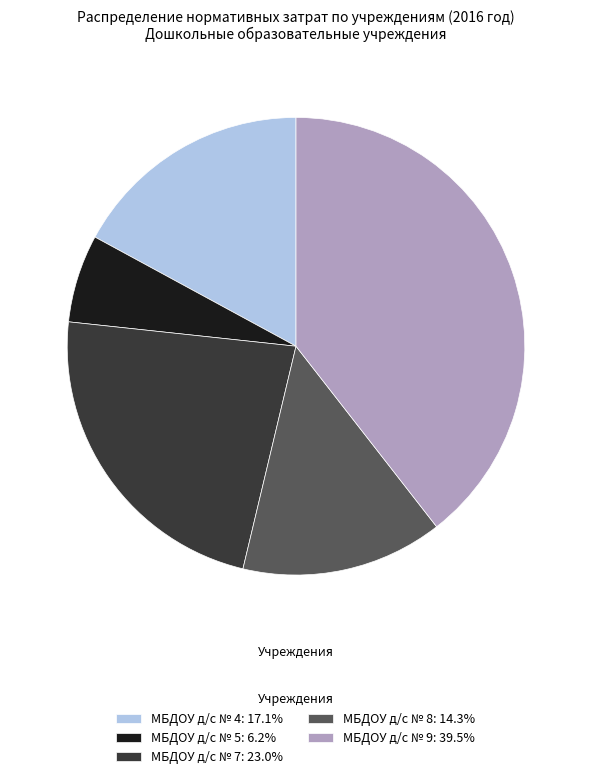

How many slices are in this pie chart?

5